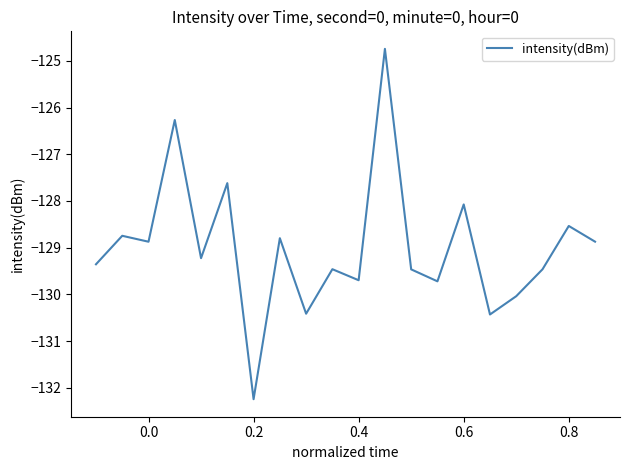

What is the greatest value displayed?

-124.7